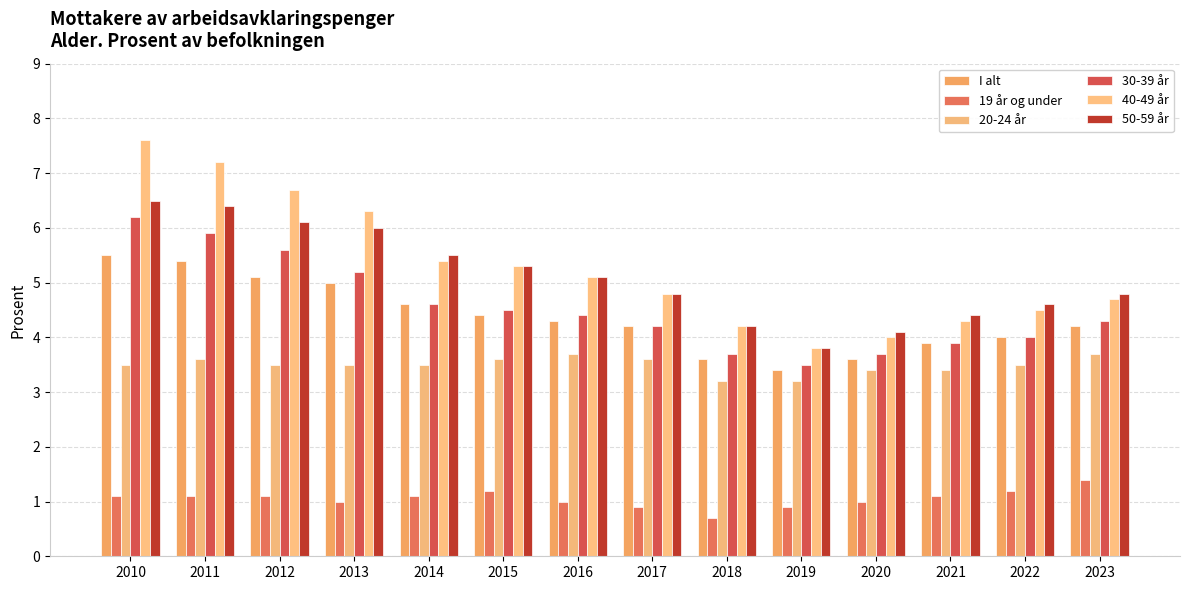

What are all the series names shown in the legend?

I alt, 19 år og under, 20-24 år, 30-39 år, 40-49 år, 50-59 år